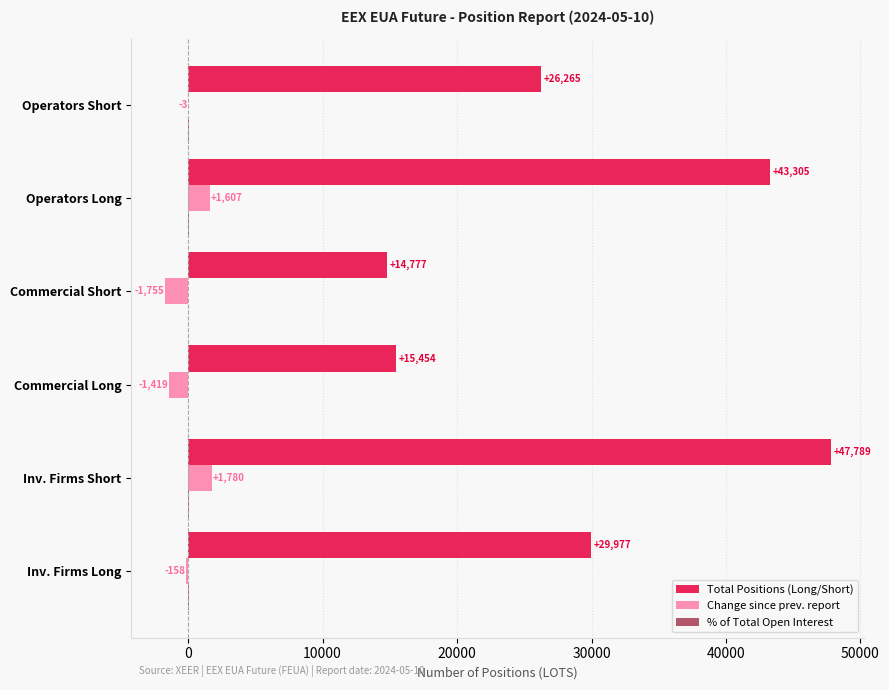

What is the approximate value of Total Positions (Long/Short) at Commercial Short?

14777.0